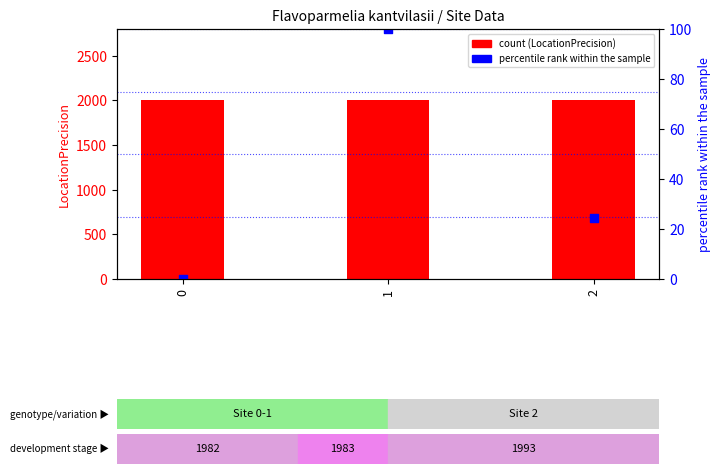

Which series reaches the maximum Y coordinate?

LocationPrecision